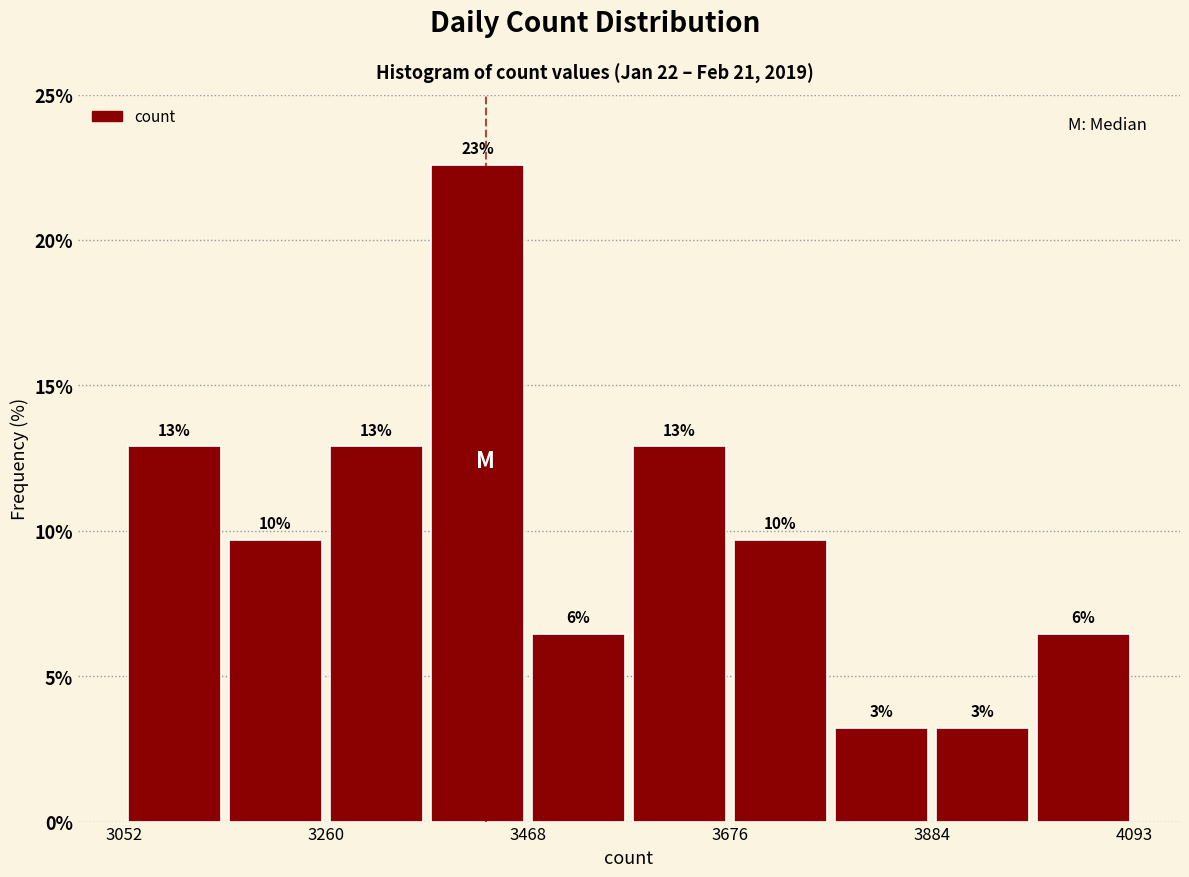

Read against the x-axis, roughly where is the centre of the tallest bar?

3400